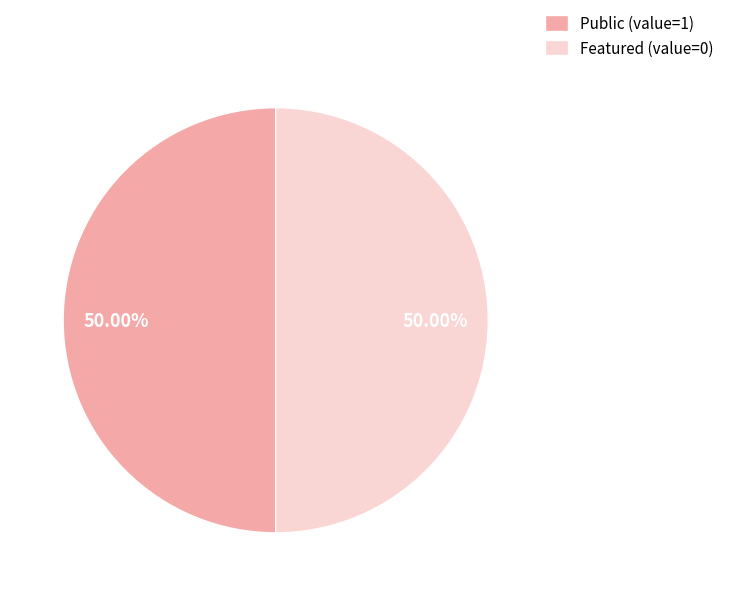

Is the sum of Public (value=1) and Featured (value=0) greater than half?

Yes